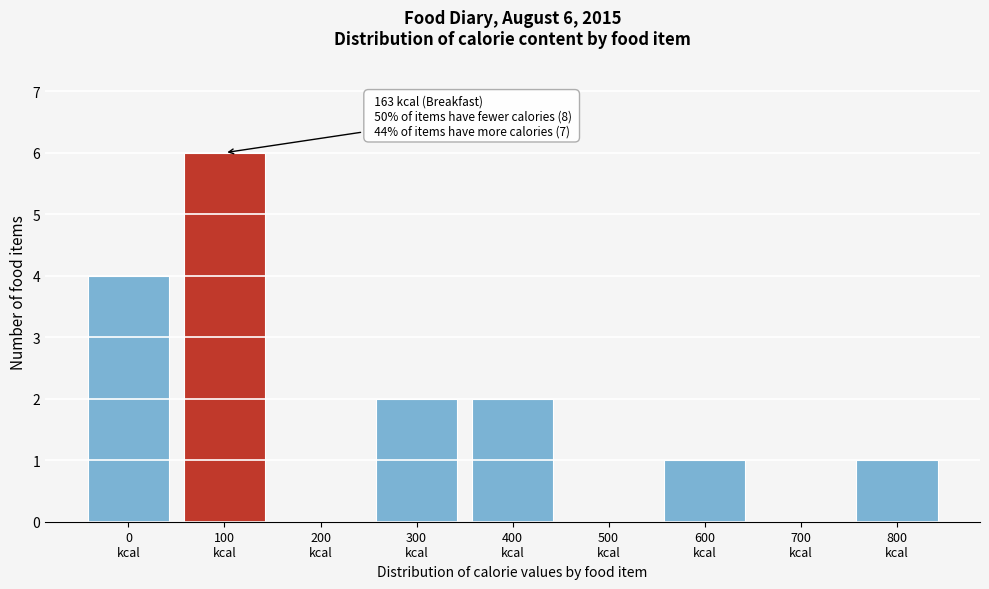

What is the maximum value shown in the chart?

6